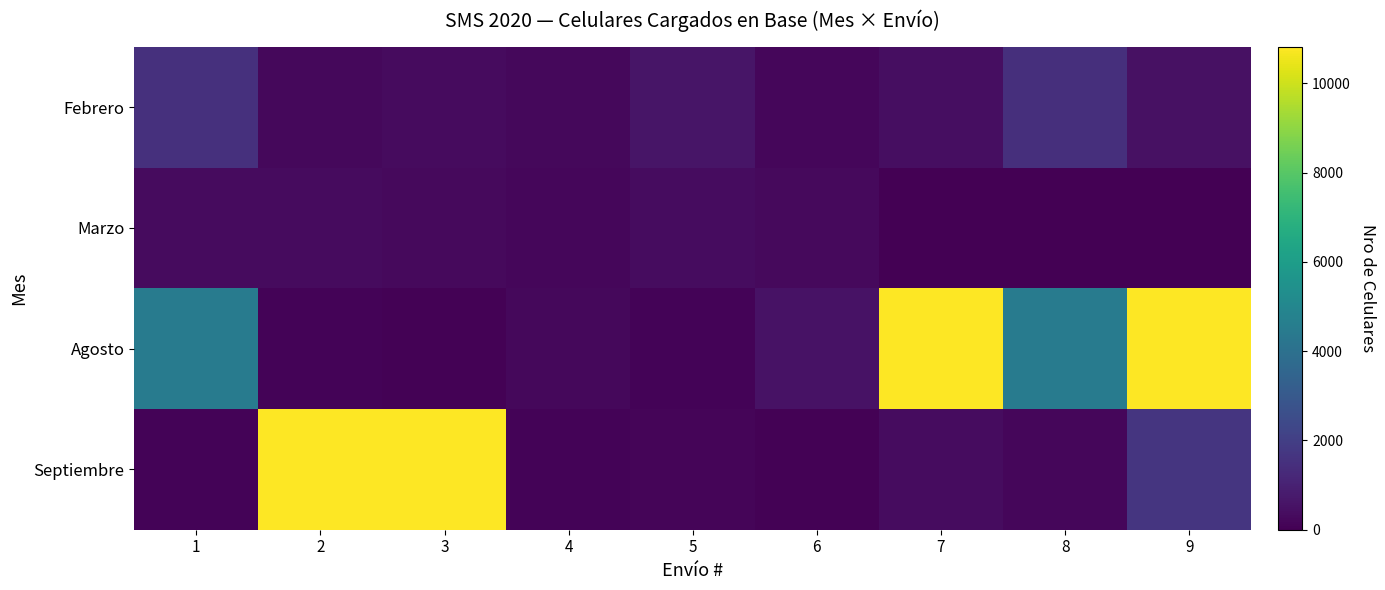

What is the total value across all series at 1?

6460